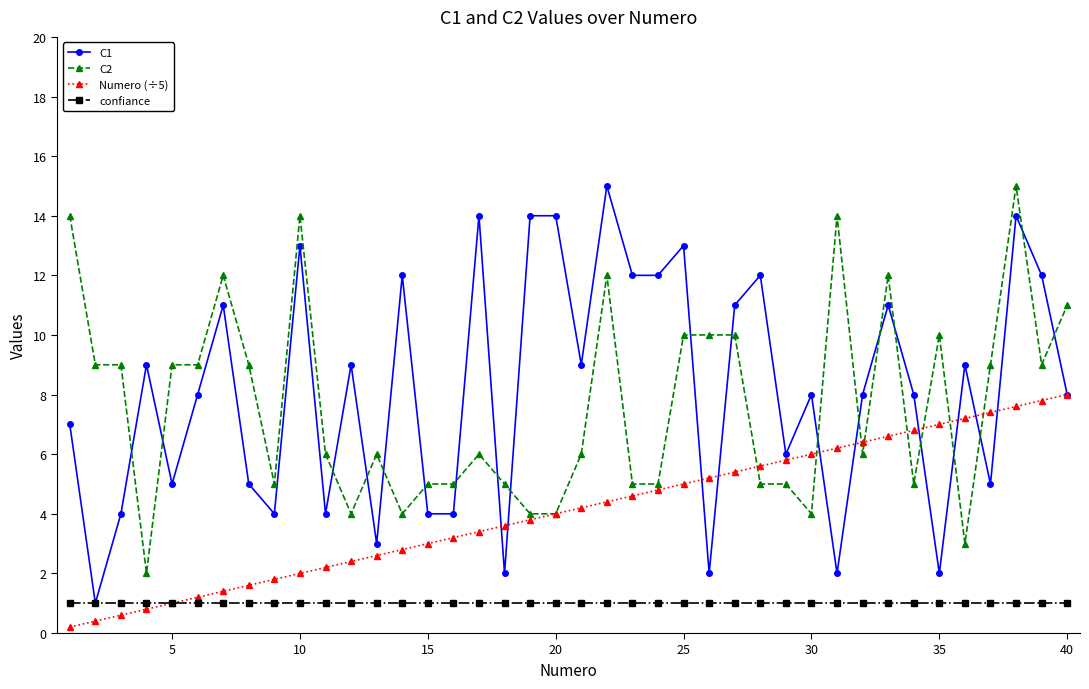

At how many categories does at least one series exceed 0?

40